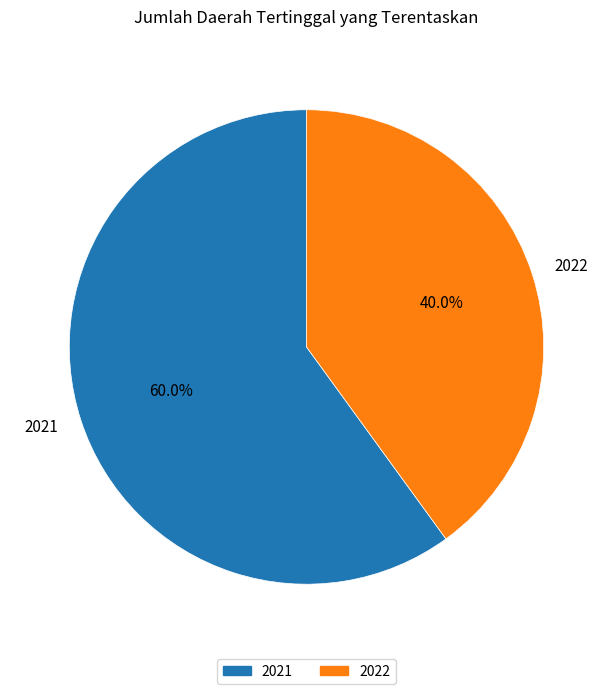

To the nearest percent, what portion does 2022 represent?

40%